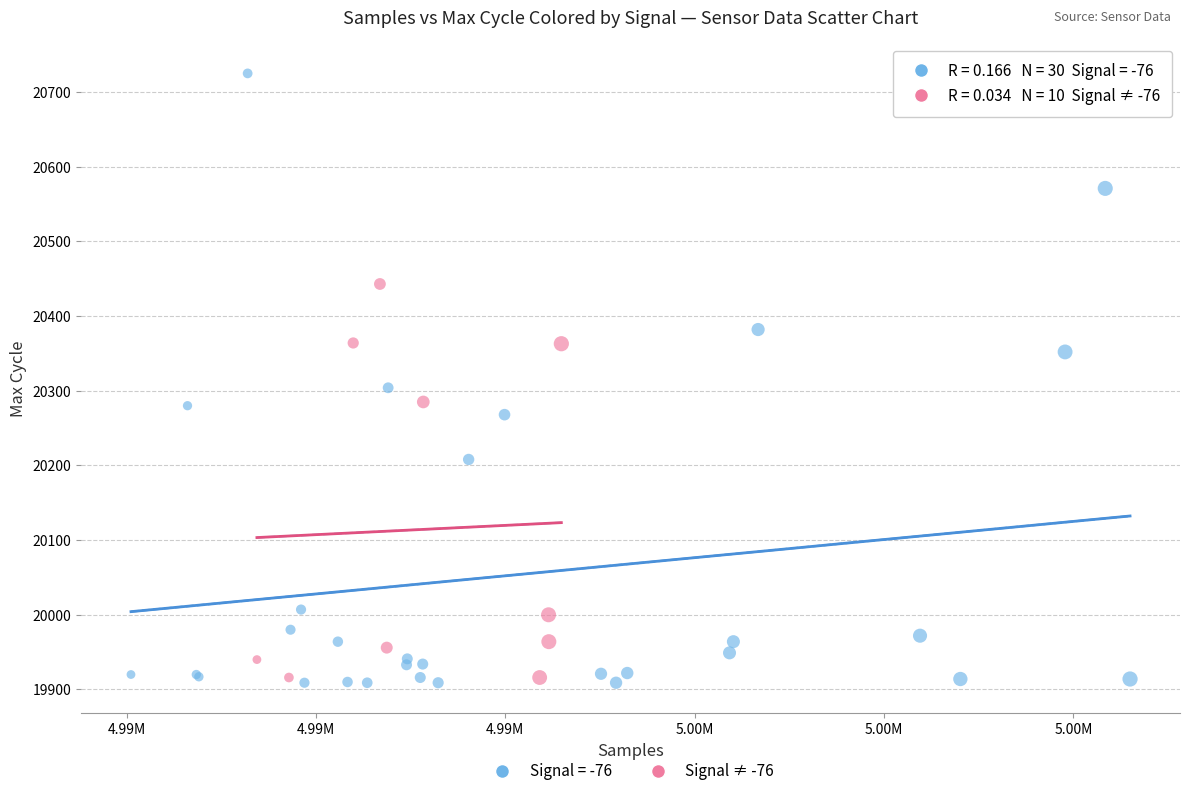

Which series has the widest spread of Y values?

Signal = -76